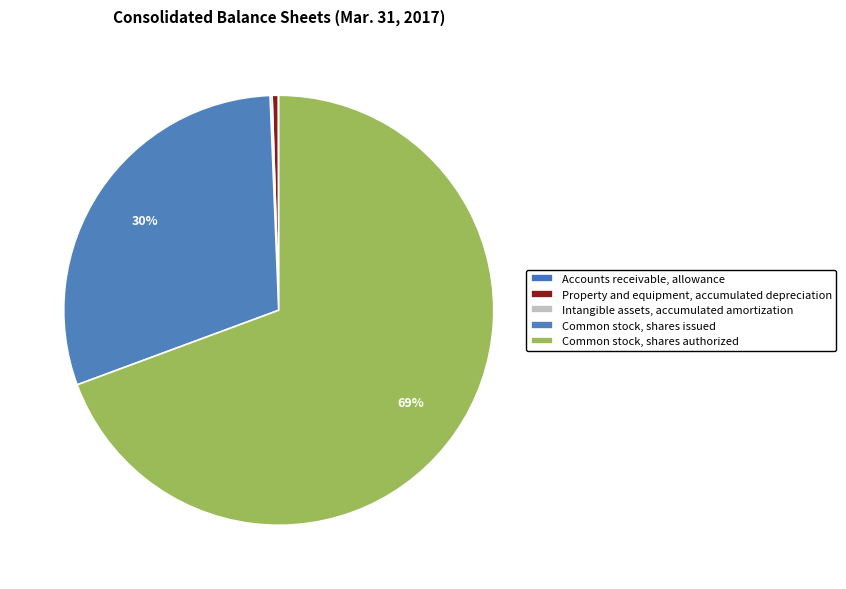

What is the largest slice in the pie chart?

Common stock, shares authorized